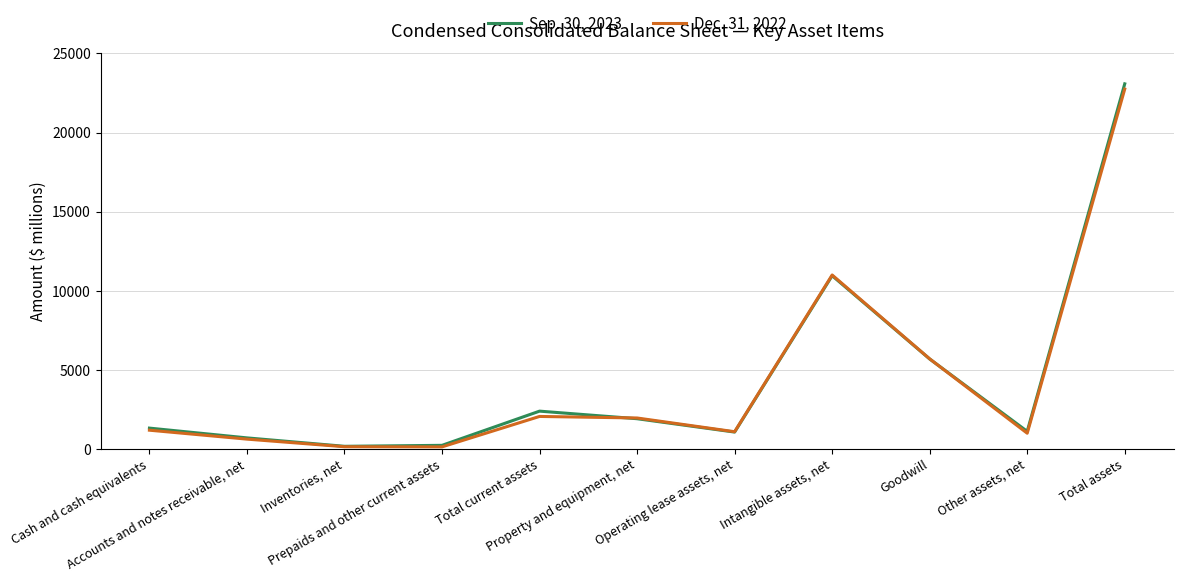

Which series has the widest spread of values?

Sep. 30, 2023